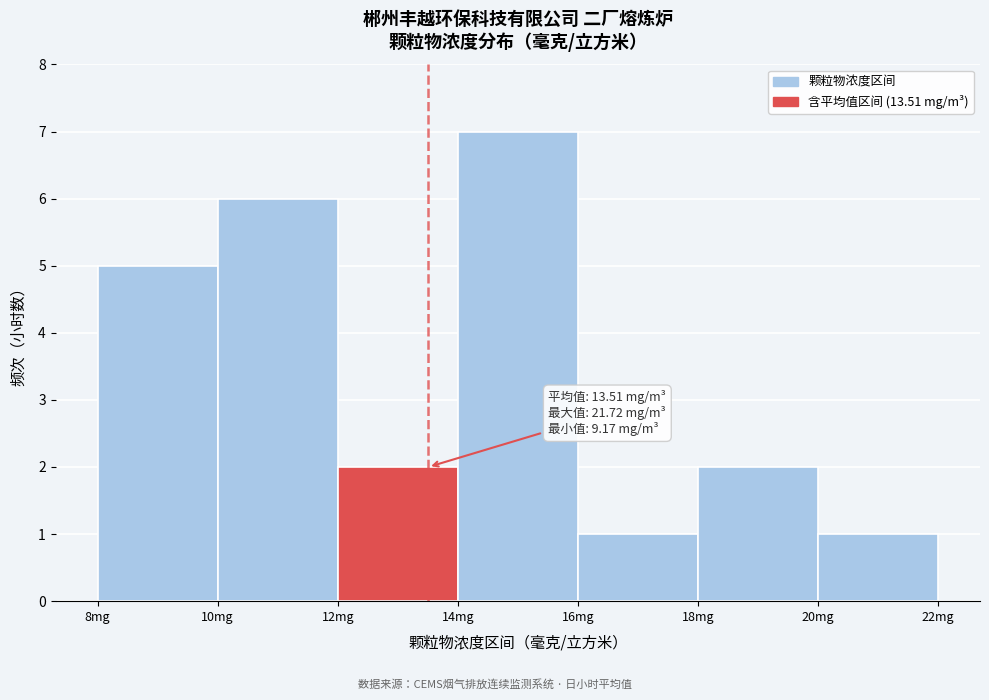

Over which range of the x-axis is the bar tallest?

14 to 16